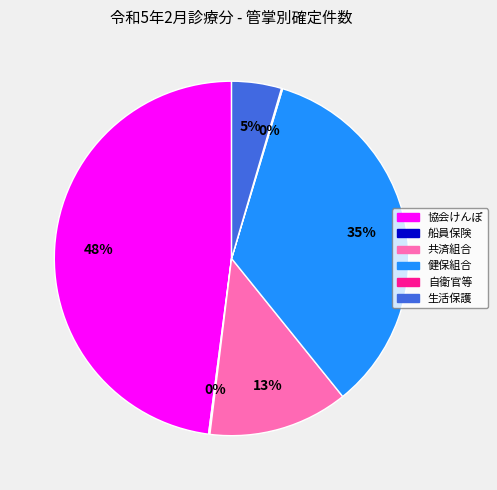

The 共済組合 slice represents 1% of the pie. True or false?

False